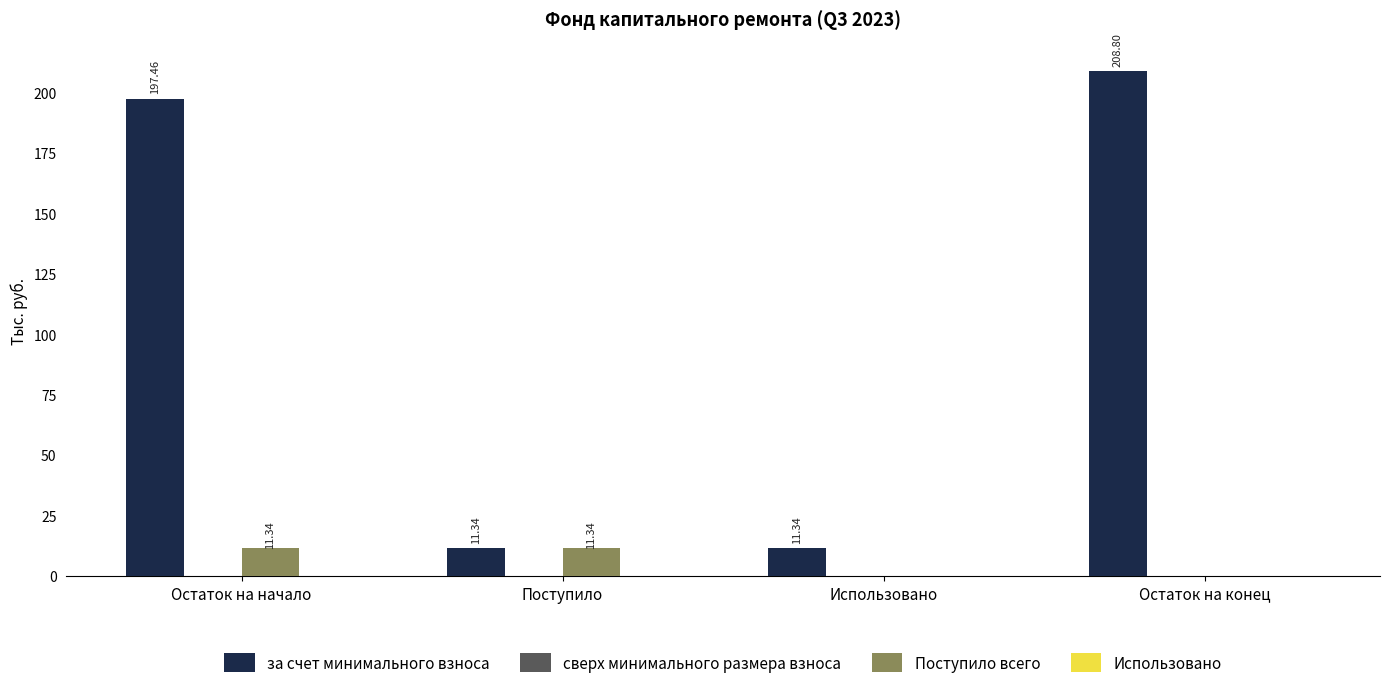

Which series has the largest total across all categories?

за счет минимального взноса